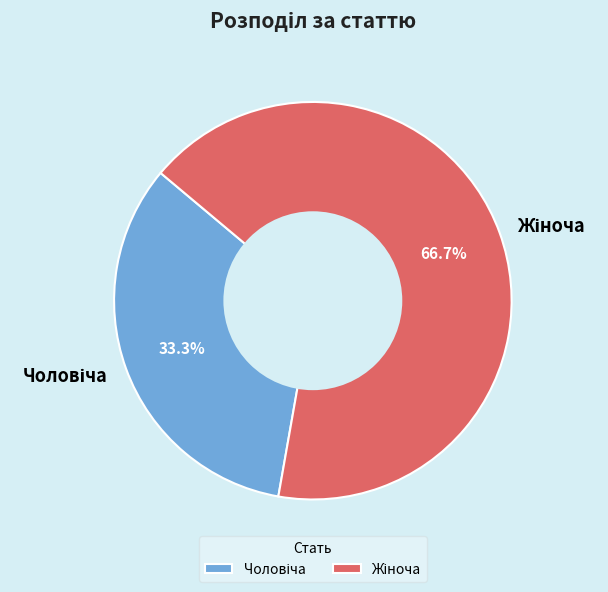

How many segments does this pie chart have?

2